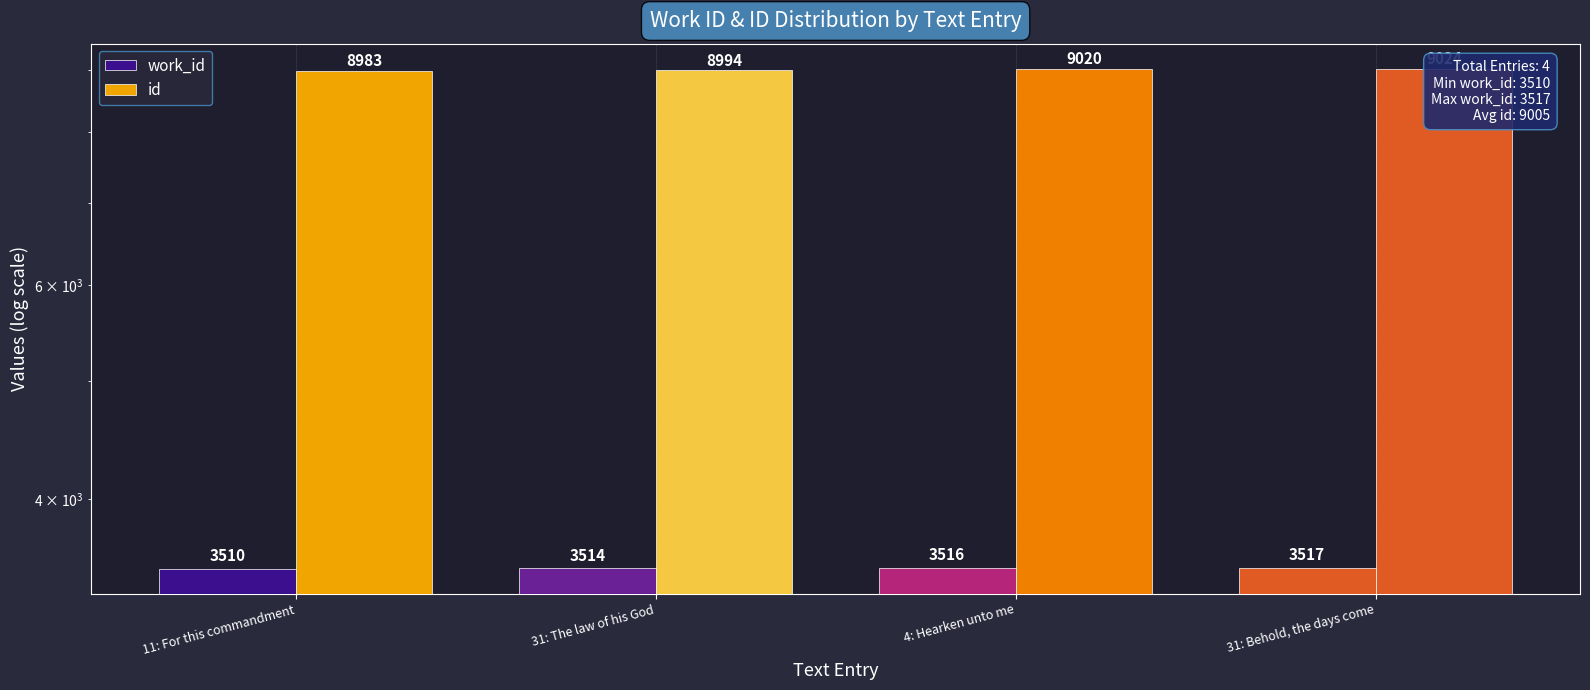

Rank the series by their maximum value, from lowest to highest.

work_id, id